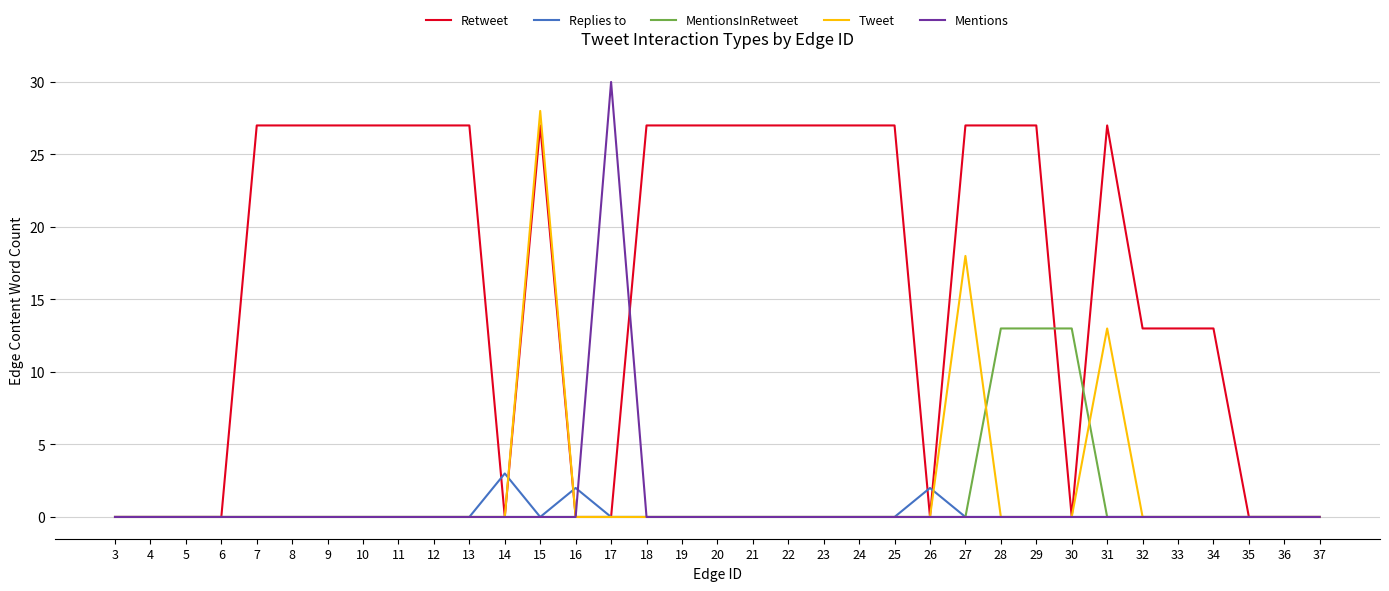

Does the chart display data point markers on the line(s)?

No